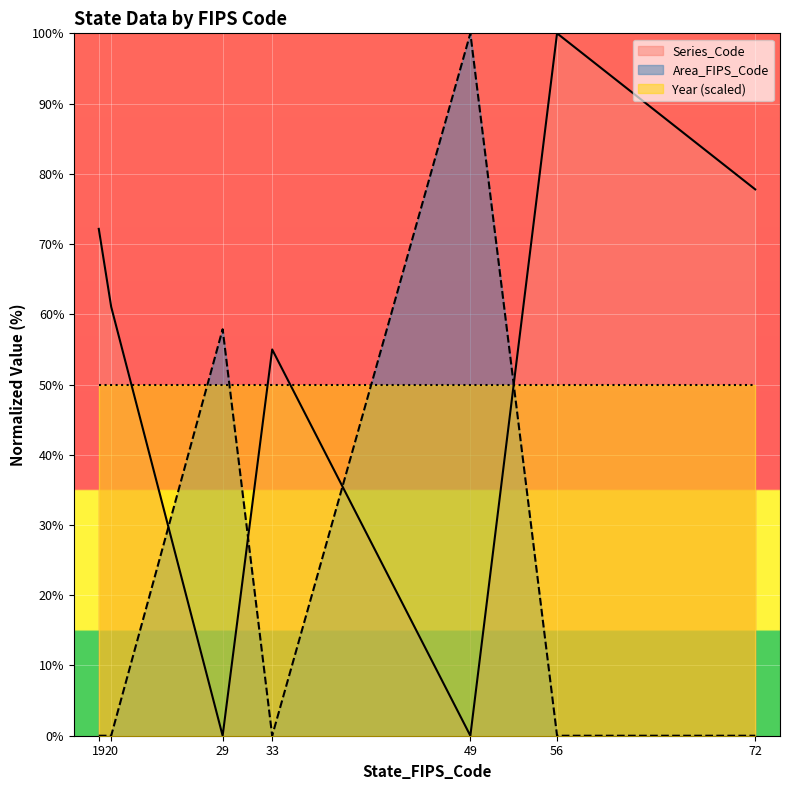

What are all the series names shown in the legend?

Series_Code, Area_FIPS_Code, Year (scaled)